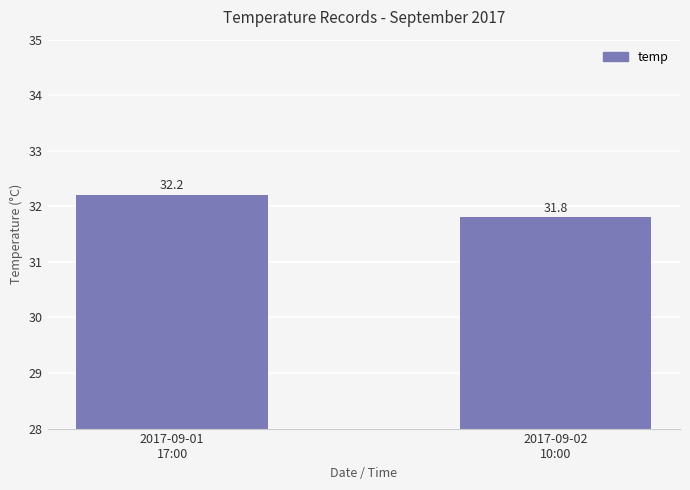

Between 2017-09-02
10:00 and 2017-09-01
17:00, which is larger?

2017-09-01
17:00